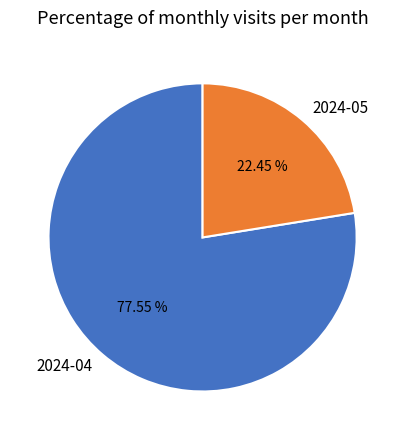

The 2024-05 slice represents 22% of the pie. True or false?

True